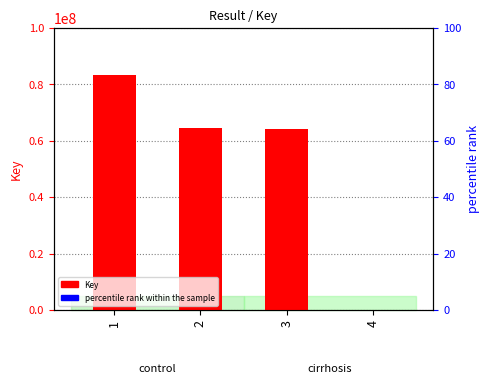

Which series has the widest spread of Y values?

Key